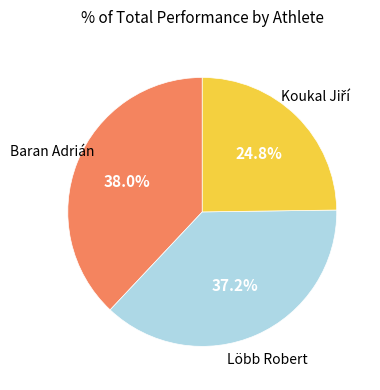

Is there any slice that represents more than half of the pie?

No